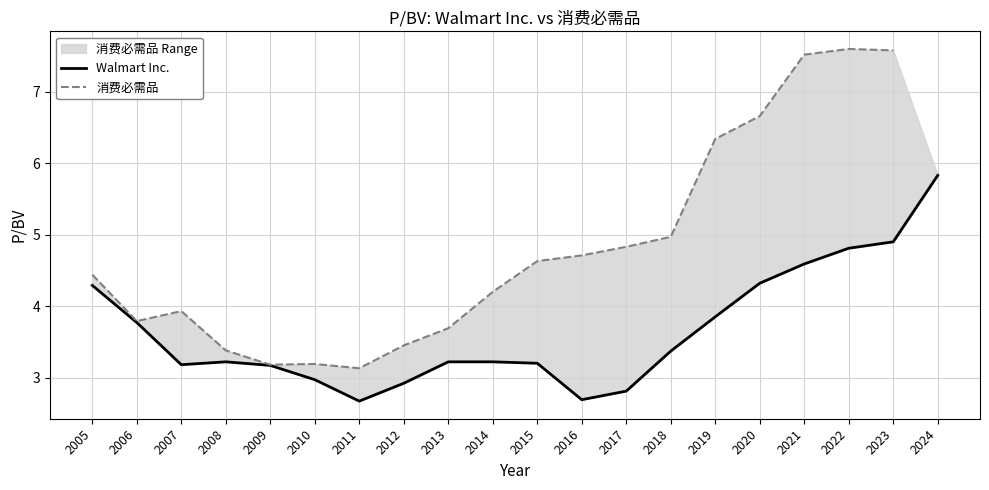

At which category is the sum across all series the highest?

2023